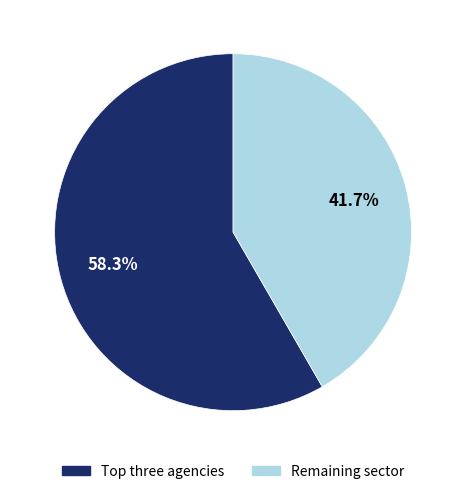

Is there a majority slice in this chart?

Yes